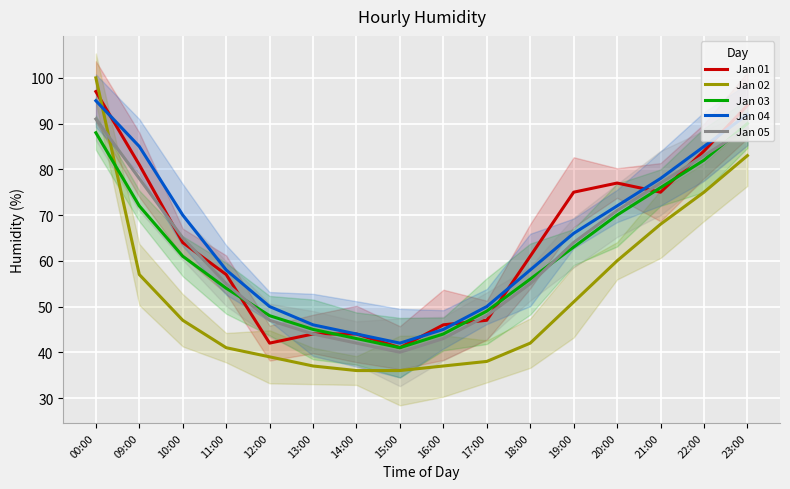

List the labels in order of Jan 05 value, smallest first.

15:00, 14:00, 16:00, 13:00, 12:00, 17:00, 11:00, 18:00, 19:00, 10:00, 20:00, 21:00, 09:00, 22:00, 23:00, 00:00